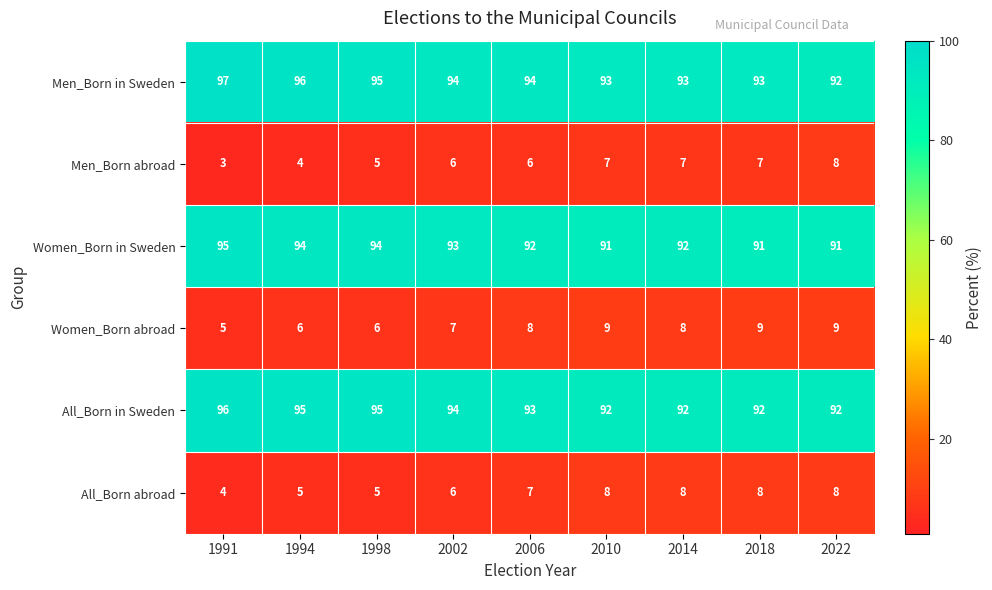

Is it true that All_Born in Sweden equals 95 at 1994?

True